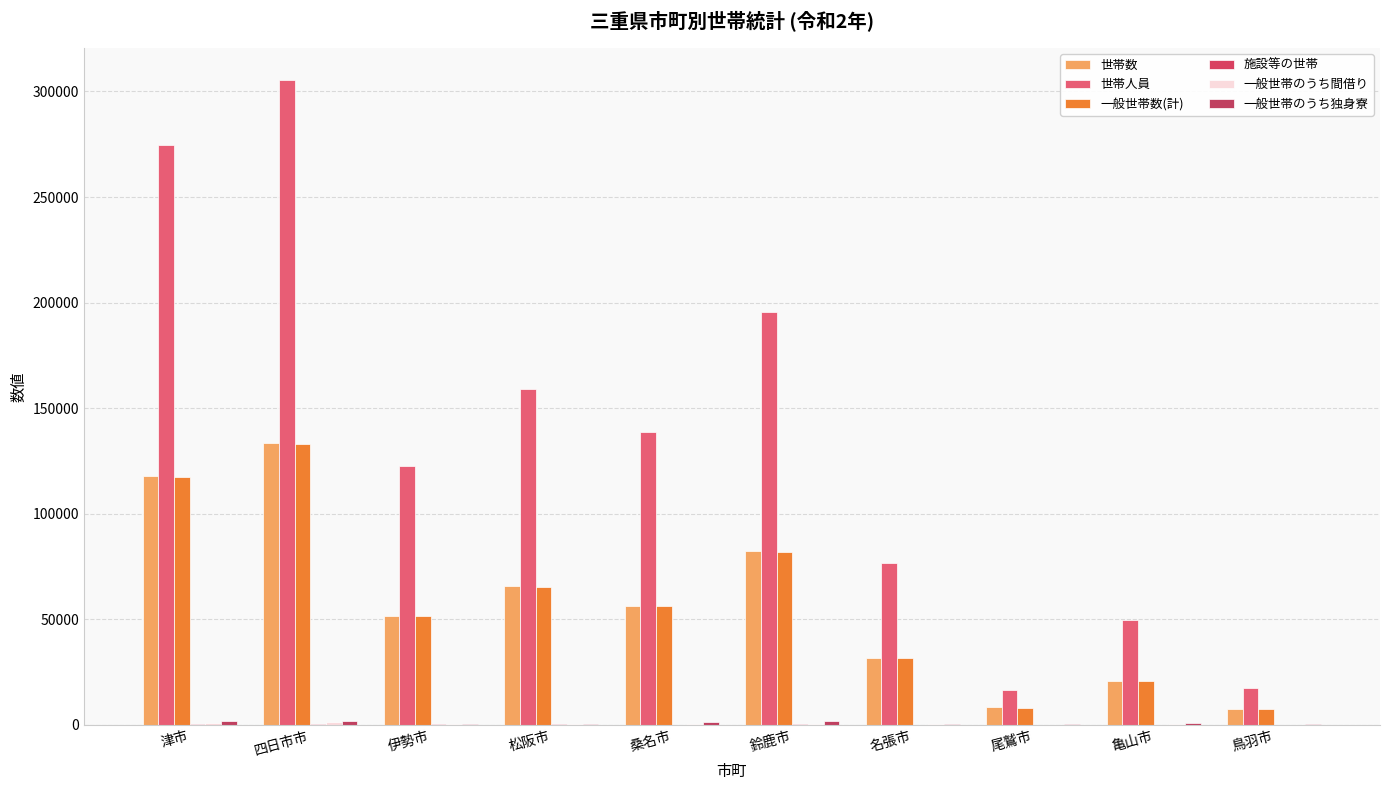

Are the bars horizontal?

No